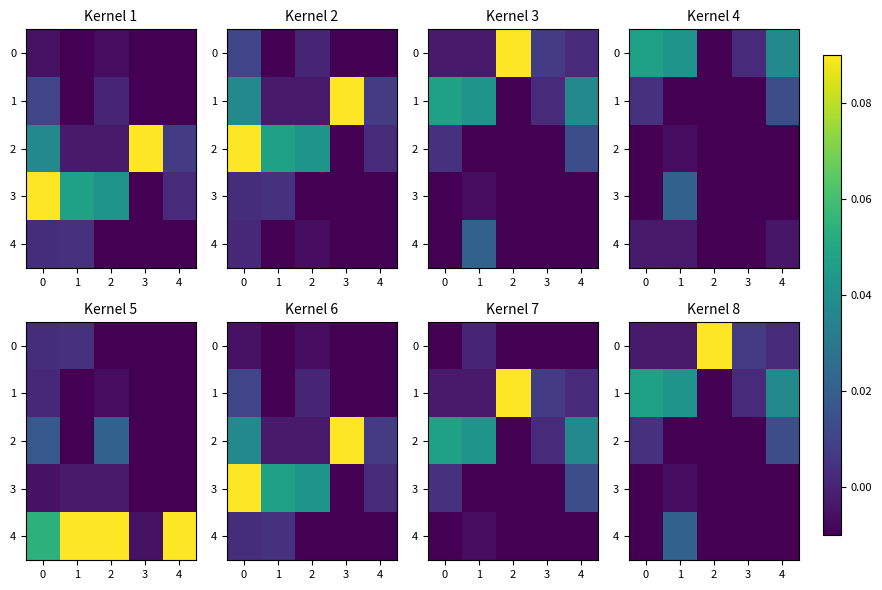

Is the value of 4 at 0 greater than the value of 3 at 3?

No